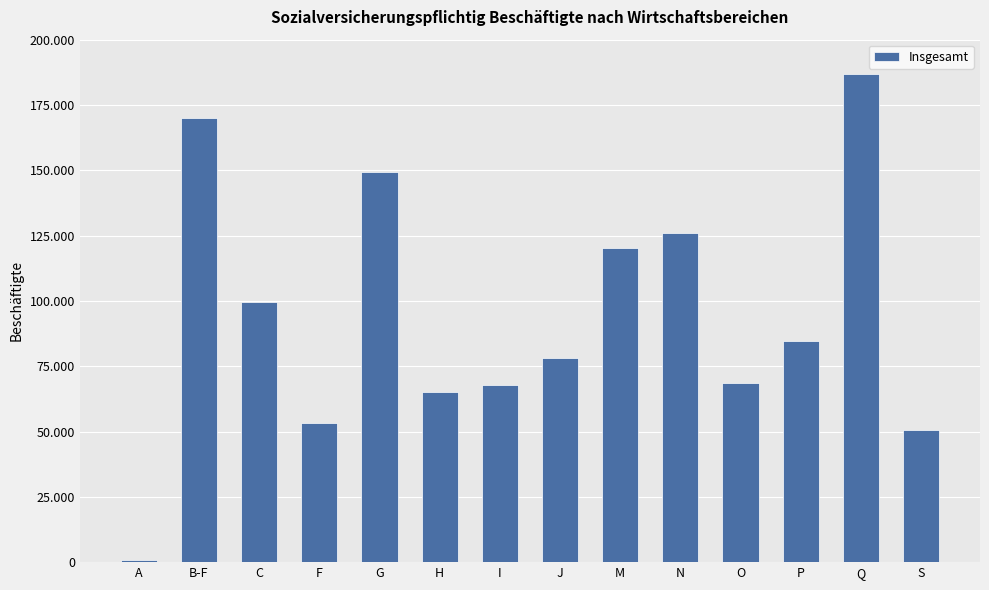

Which category has the highest value across all series?

Q